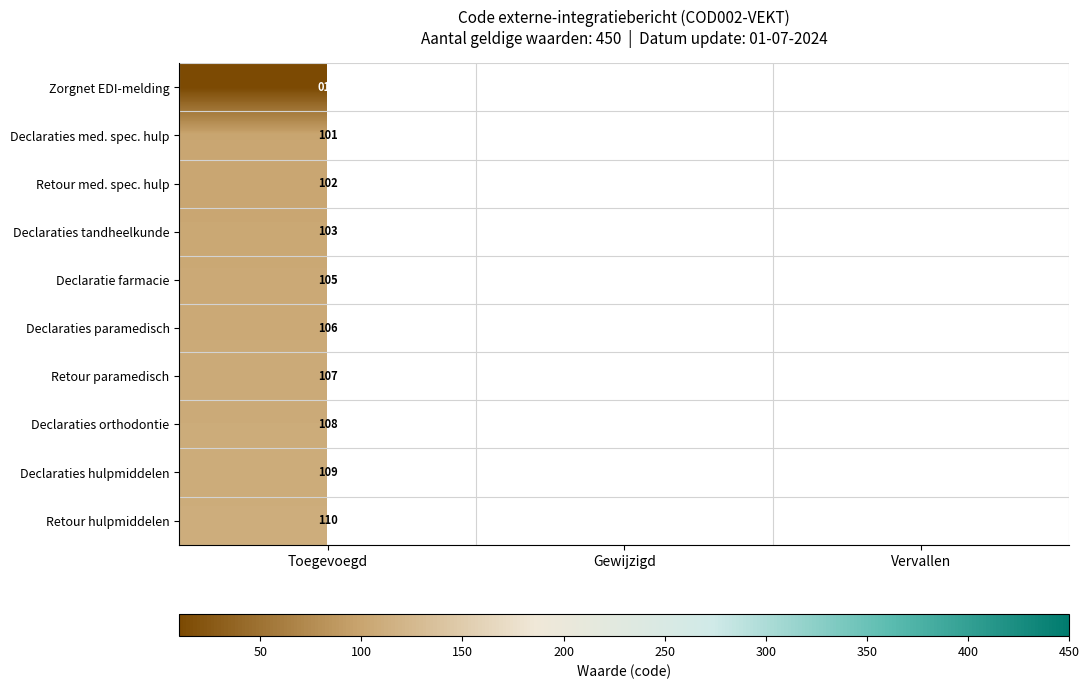

True or false: Retour med. spec. hulp has a value of 166 at Toegevoegd.

False